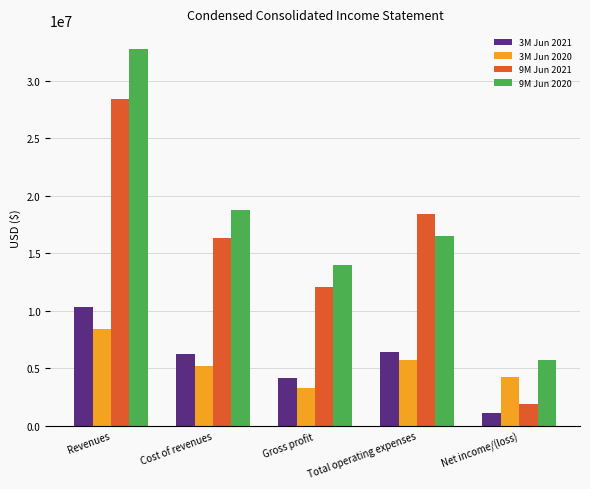

What is the label of the 1st bar from the left?

Revenues